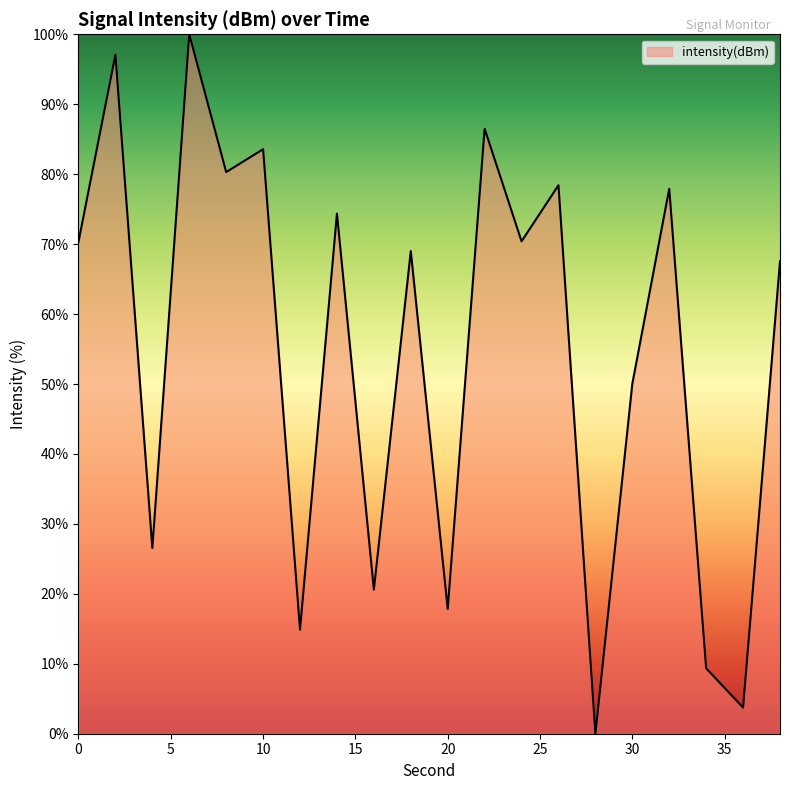

What is the difference between the maximum and minimum values?

100.0